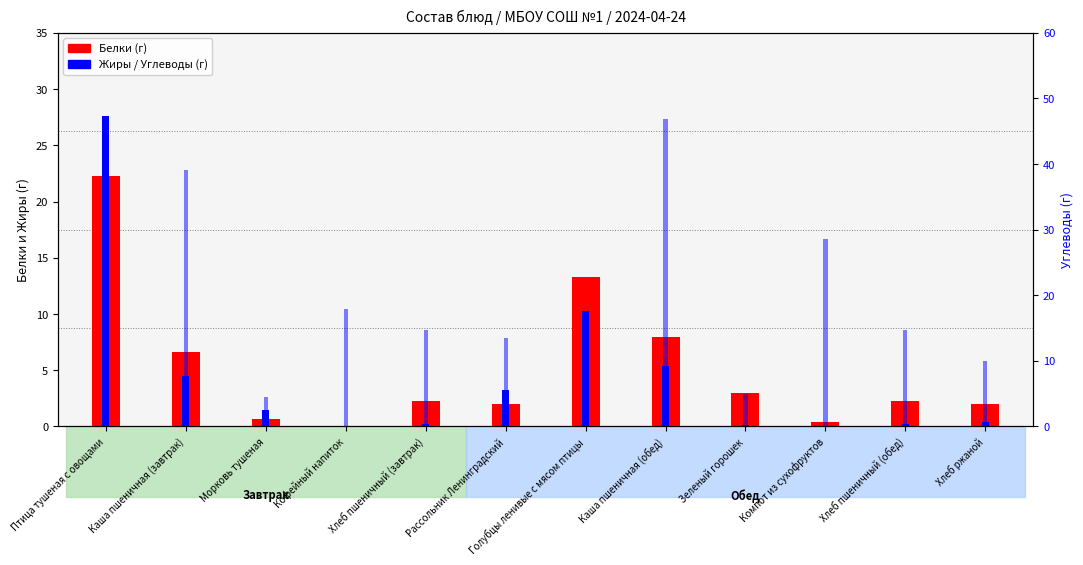

What is the total value across all series at Зеленый горошек?

8.1